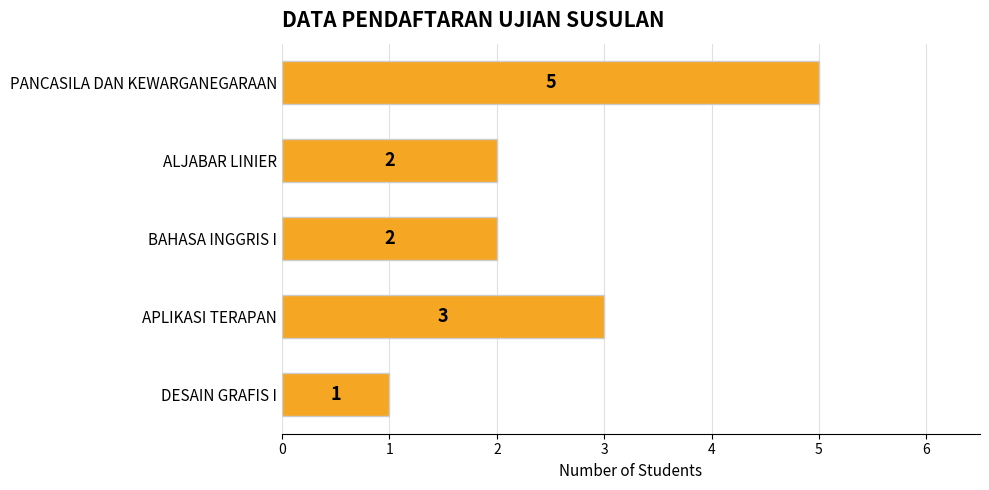

Reading top to bottom, what are all the values shown in this chart?

PANCASILA DAN KEWARGANEGARAAN=5	ALJABAR LINIER=2	BAHASA INGGRIS I=2	APLIKASI TERAPAN=3	DESAIN GRAFIS I=1